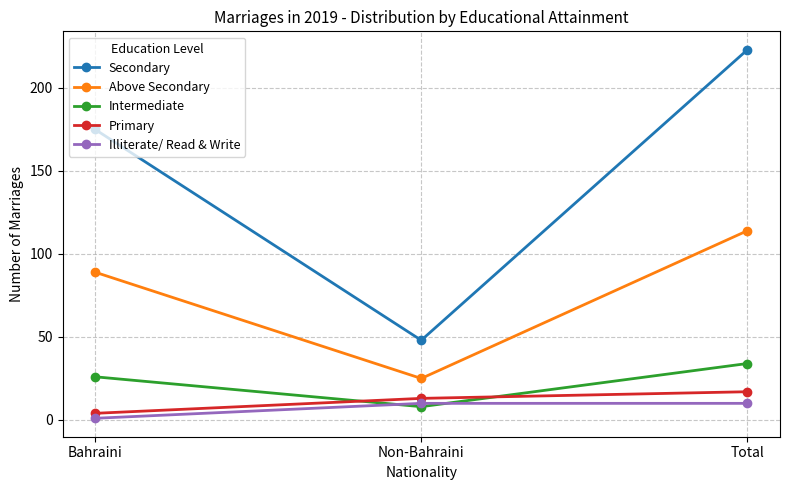

Rank the series at Total from lowest to highest value.

Illiterate/ Read & Write, Primary, Intermediate, Above Secondary, Secondary